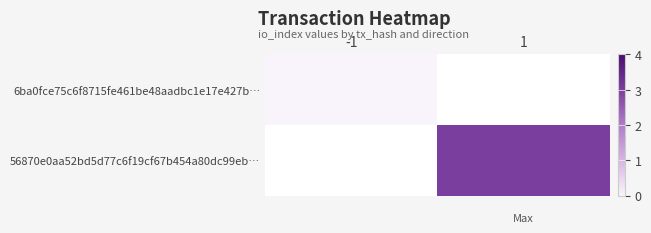

At how many categories does at least one series exceed 2?

1